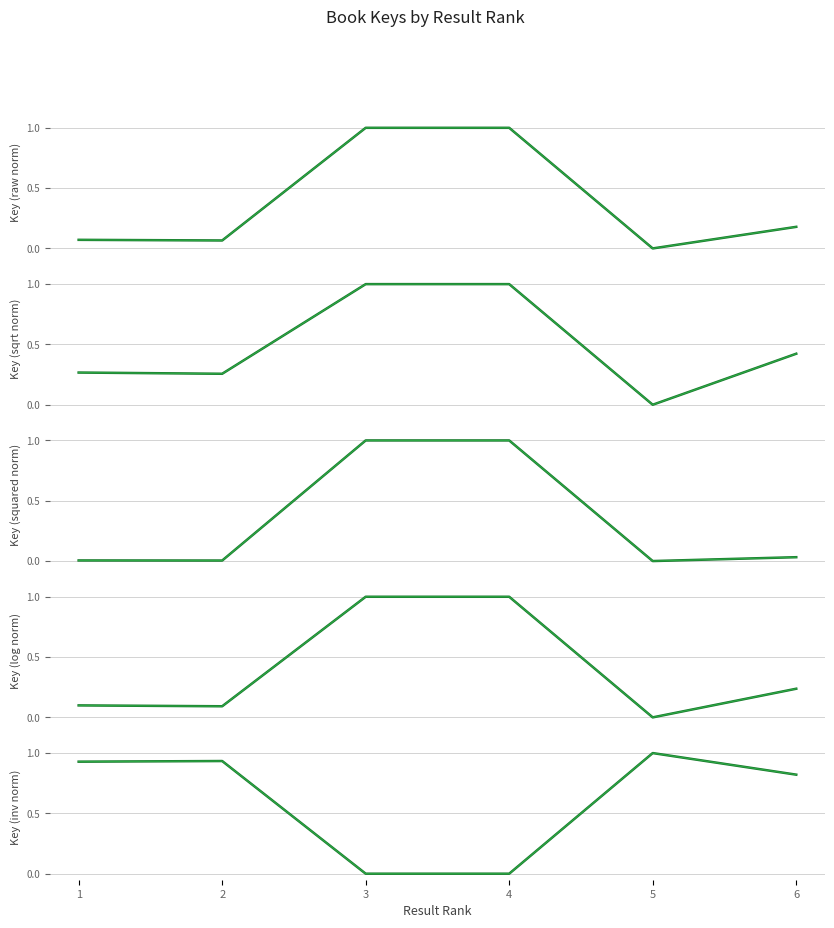

Read the value at 3.

1.0